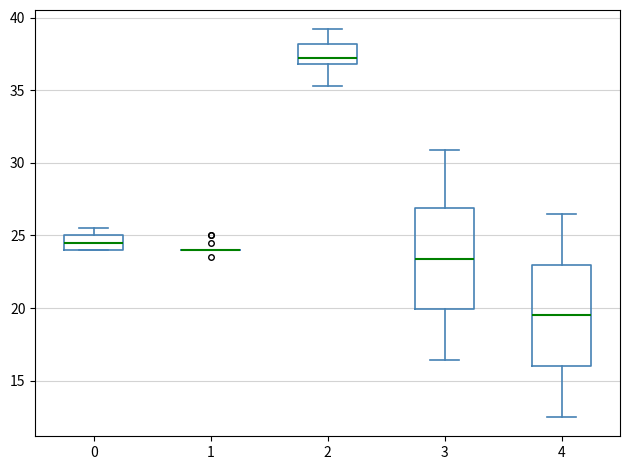

Where does the lower whisker of the box at x = 2 end on the y-axis? The values are not printed on the chart, so give them approximately, as read against the axis.

35.5